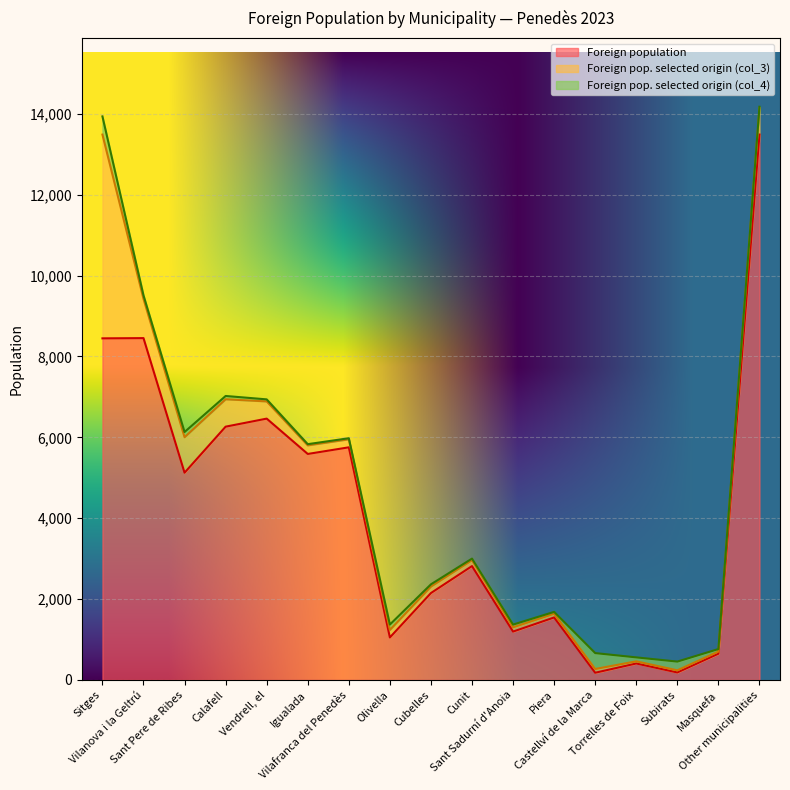

What is the value of the Foreign pop. selected origin (col_3) point at the 14th from the left?

53